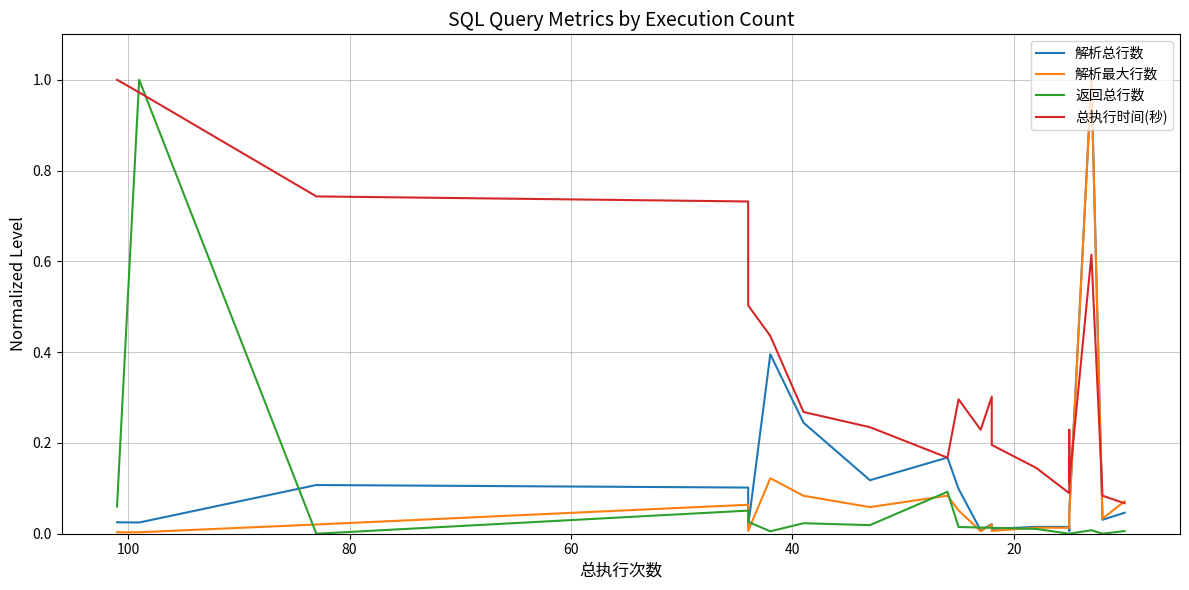

How many times do 解析最大行数 and 返回总行数 cross each other?

9